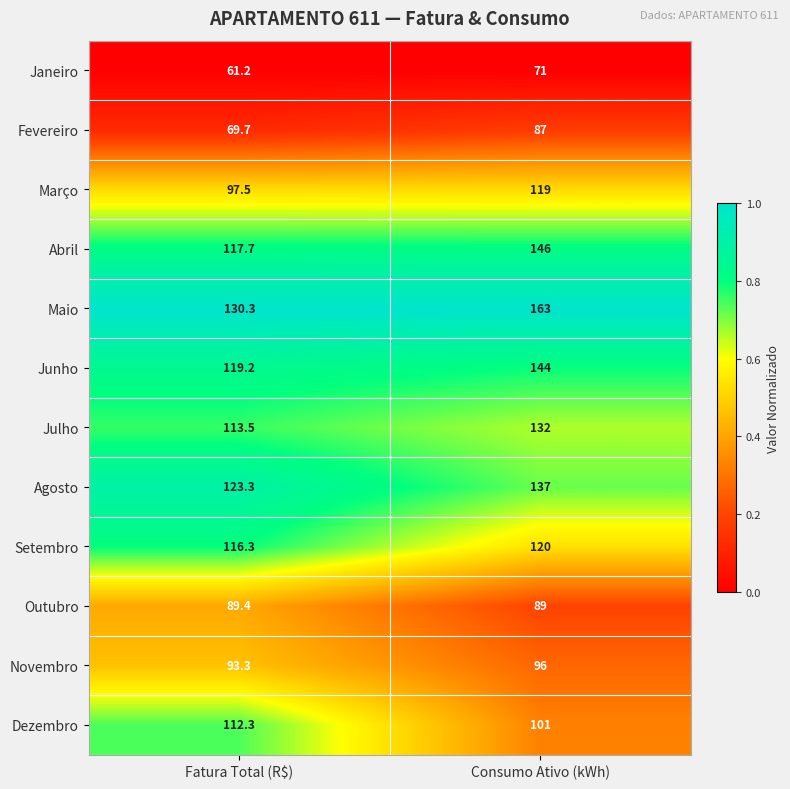

The Maio series shows 163.0 at Consumo Ativo (kWh). True or false?

True